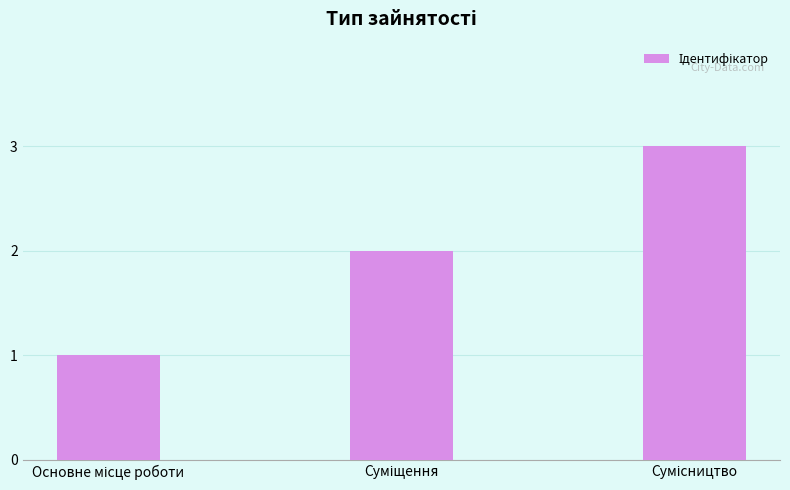

What is the smallest value displayed?

1